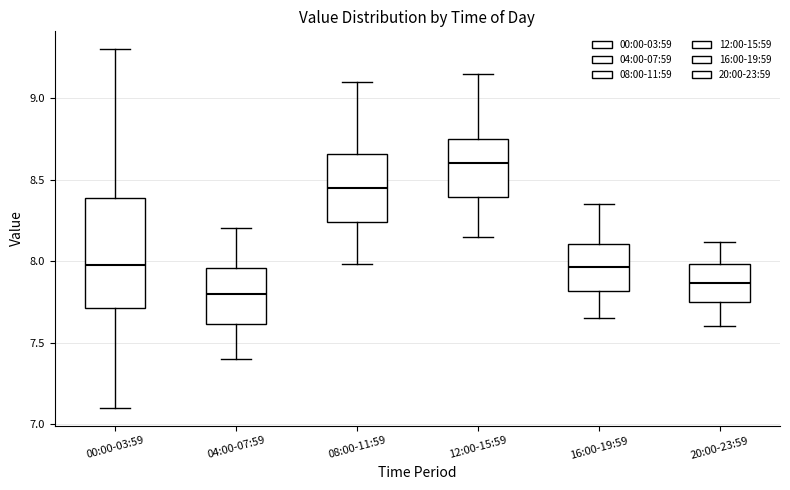

Reading left to right, transcribe this box plot: for each box, give where its median line is, the range the box spans, and where its two whiskers end, as read against the y-axis. The values are not printed on the chart, so give them approximately, as read against the axis.

00:00-03:59: median 8.00, box 7.70 to 8.40, whiskers 7.10 to 9.30
04:00-07:59: median 7.80, box 7.60 to 7.95, whiskers 7.40 to 8.20
08:00-11:59: median 8.45, box 8.25 to 8.65, whiskers 8.00 to 9.10
12:00-15:59: median 8.60, box 8.40 to 8.75, whiskers 8.15 to 9.15
16:00-19:59: median 7.95, box 7.80 to 8.10, whiskers 7.65 to 8.35
20:00-23:59: median 7.85, box 7.75 to 8.00, whiskers 7.60 to 8.10